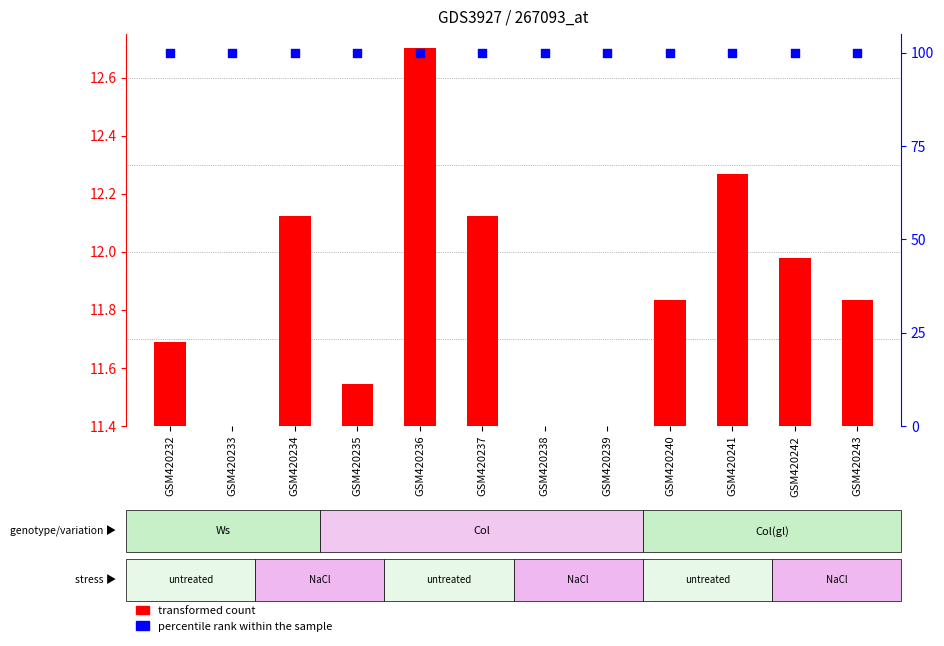

Is the value of transformed count at GSM420243 greater than the value of percentile rank within the sample at GSM420239?

No